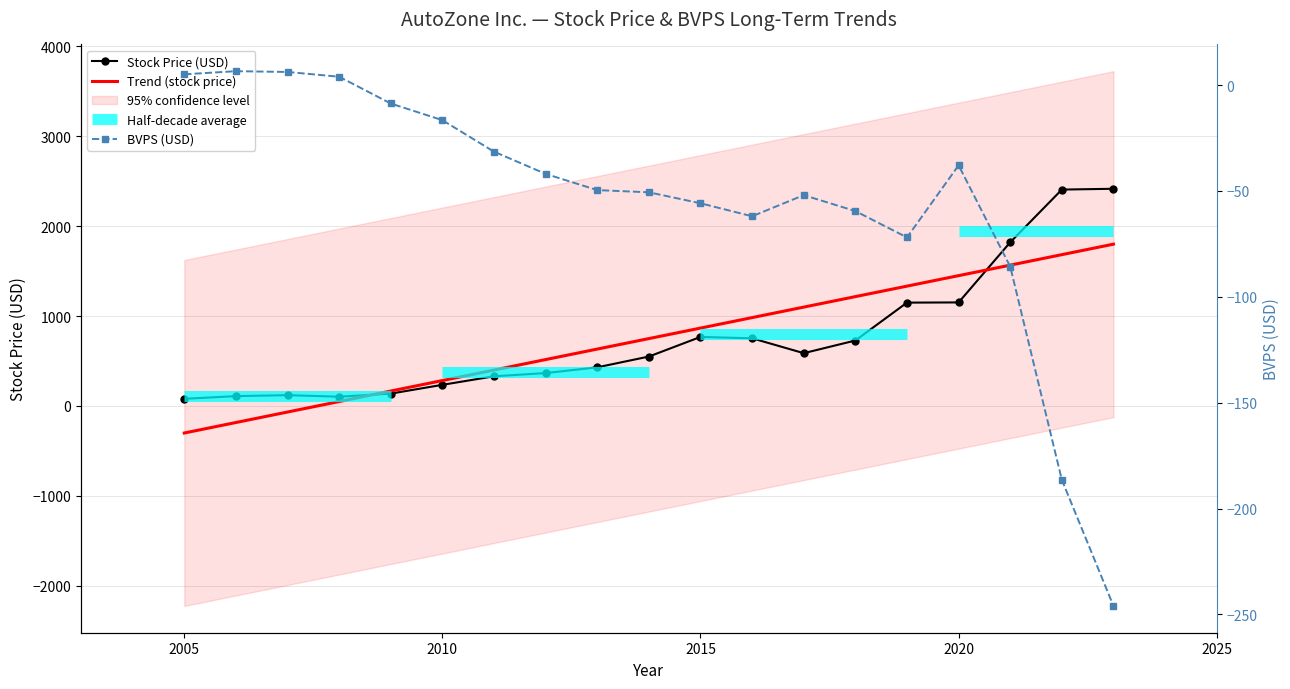

Reading left to right, what are all the values shown in this chart?

Stock Price (USD): 79.5	109.3	120.2	102.9	137.5	235.1	330.2	365.8	429.8	549.7	768.1	752.9	587.4	728.2	1149.8	1152.0	1821.1	2407.5	2416.5
BVPS: 5.1	6.6	6.2	4.0	-8.7	-16.6	-31.4	-41.9	-49.6	-50.6	-55.8	-61.9	-52.0	-59.5	-71.9	-37.9	-85.7	-186.4	-246.0